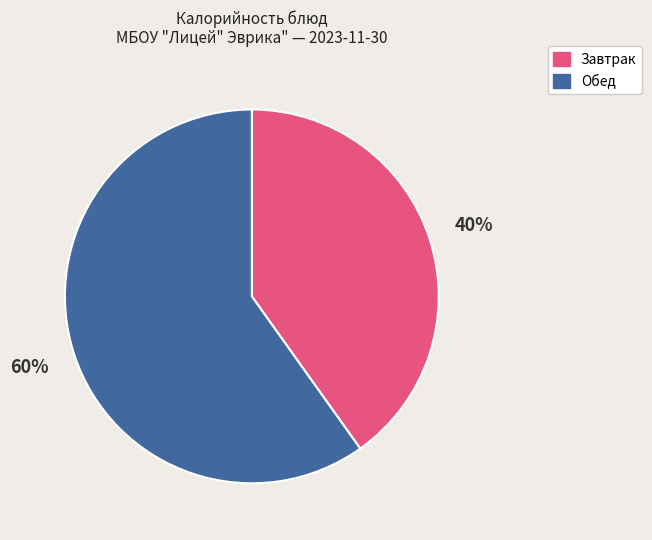

To the nearest percent, what is the average slice percentage?

50%